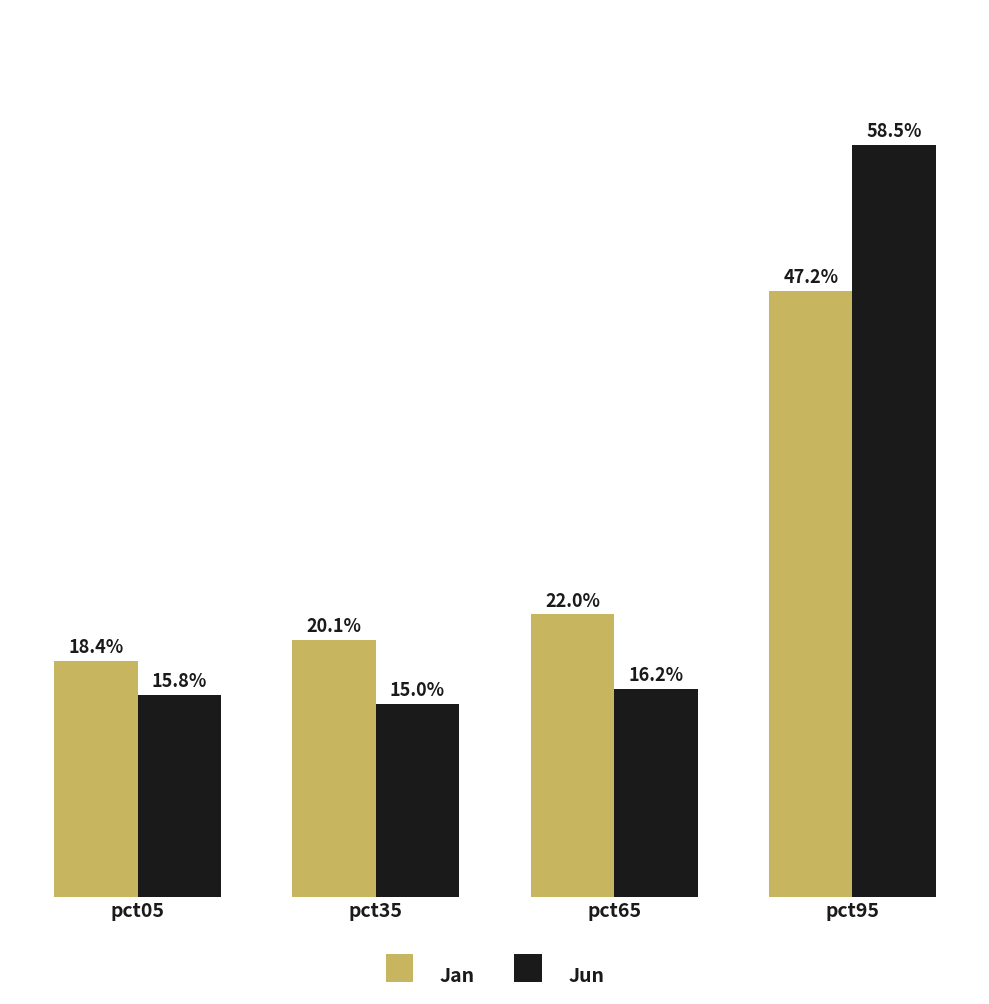

Reading left to right, transcribe all the data shown in this chart.

Jan: 0.2	0.2	0.2	0.5
Jun: 0.2	0.2	0.2	0.6